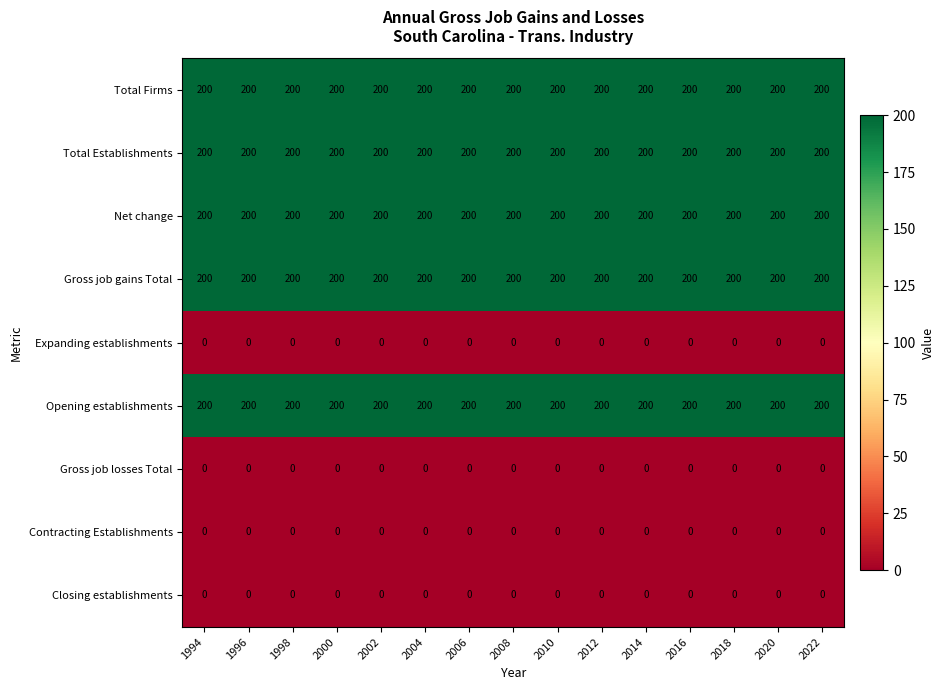

What is the spread (max minus min) of values at 2022?

200